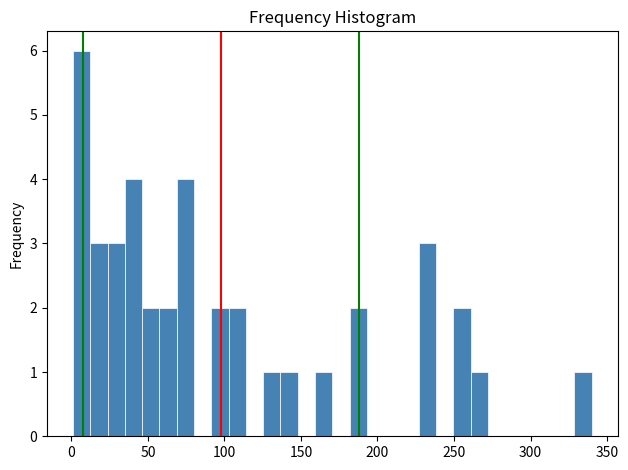

Read against the x-axis, roughly where is the centre of the tallest bar?

5